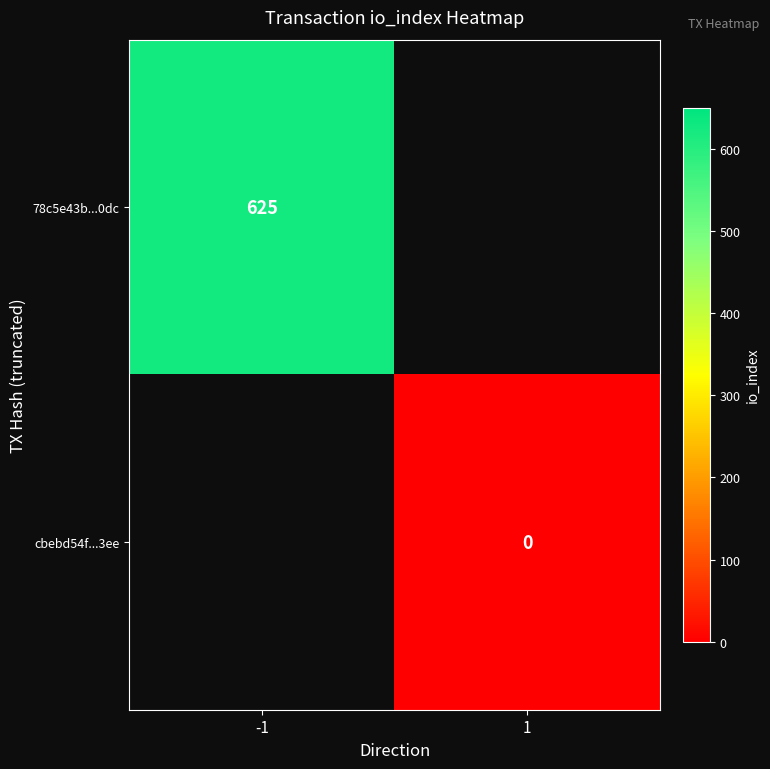

Is it true that 78c5e43b...0dc equals 298 at -1?

False